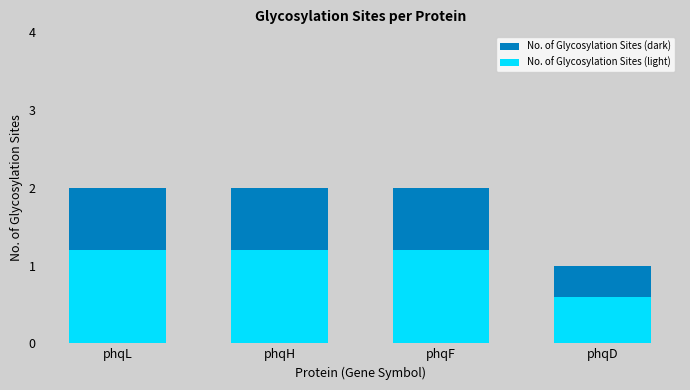

What is the value of the No. of Glycosylation Sites (dark) bar at the 4th from the left?

1.0